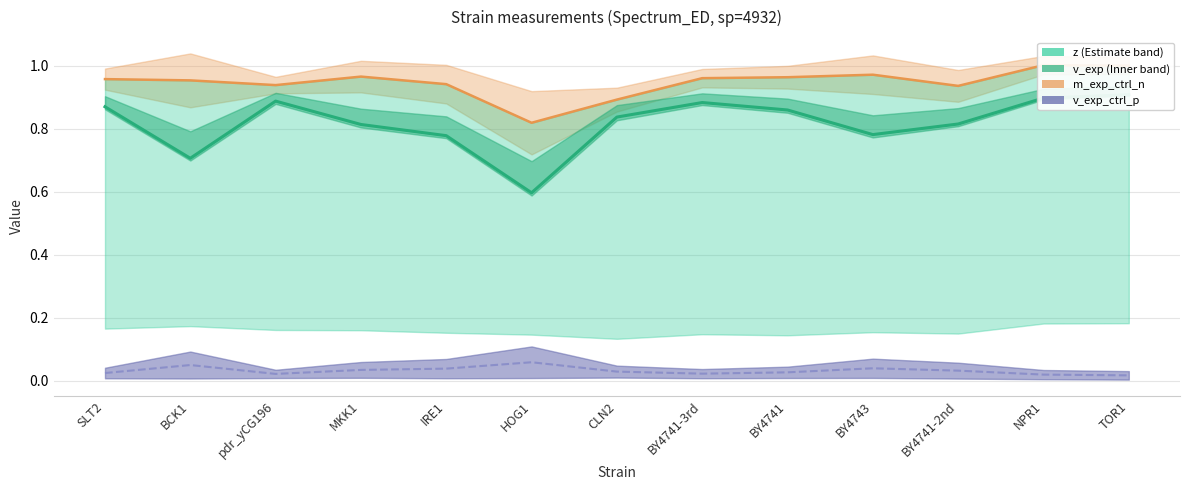

True or false: v_exp_ctrl_n and z intersect in this chart.

False